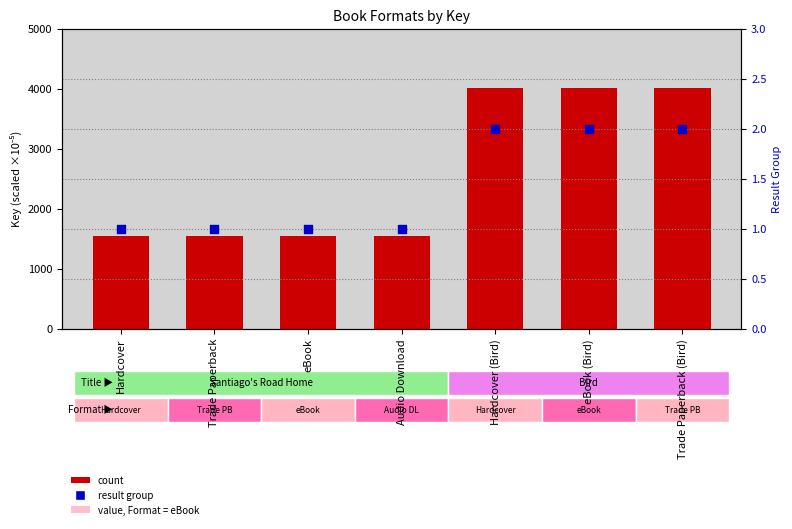

Is the value of percentile rank within the sample at Hardcover (Bird) greater than the value of count at eBook (Bird)?

No